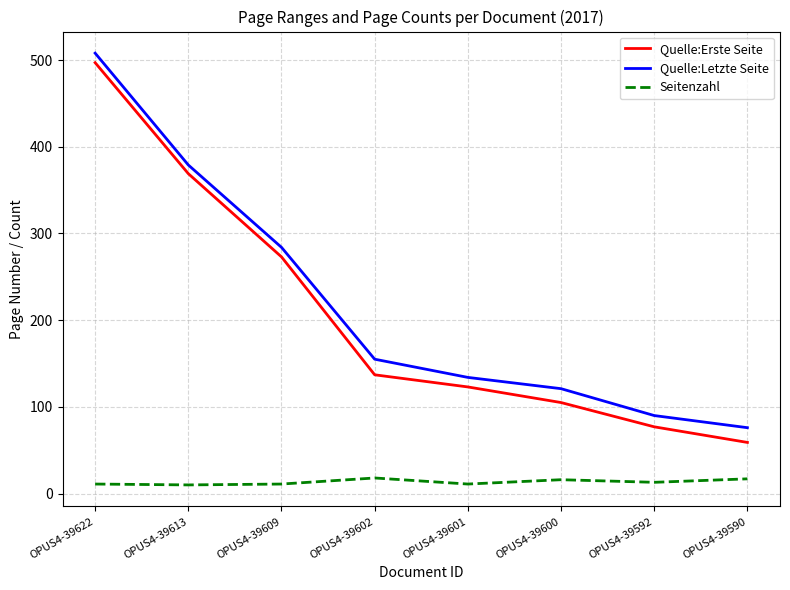

The value of Quelle:Letzte Seite at OPUS4-39592 is 90. True or false?

True